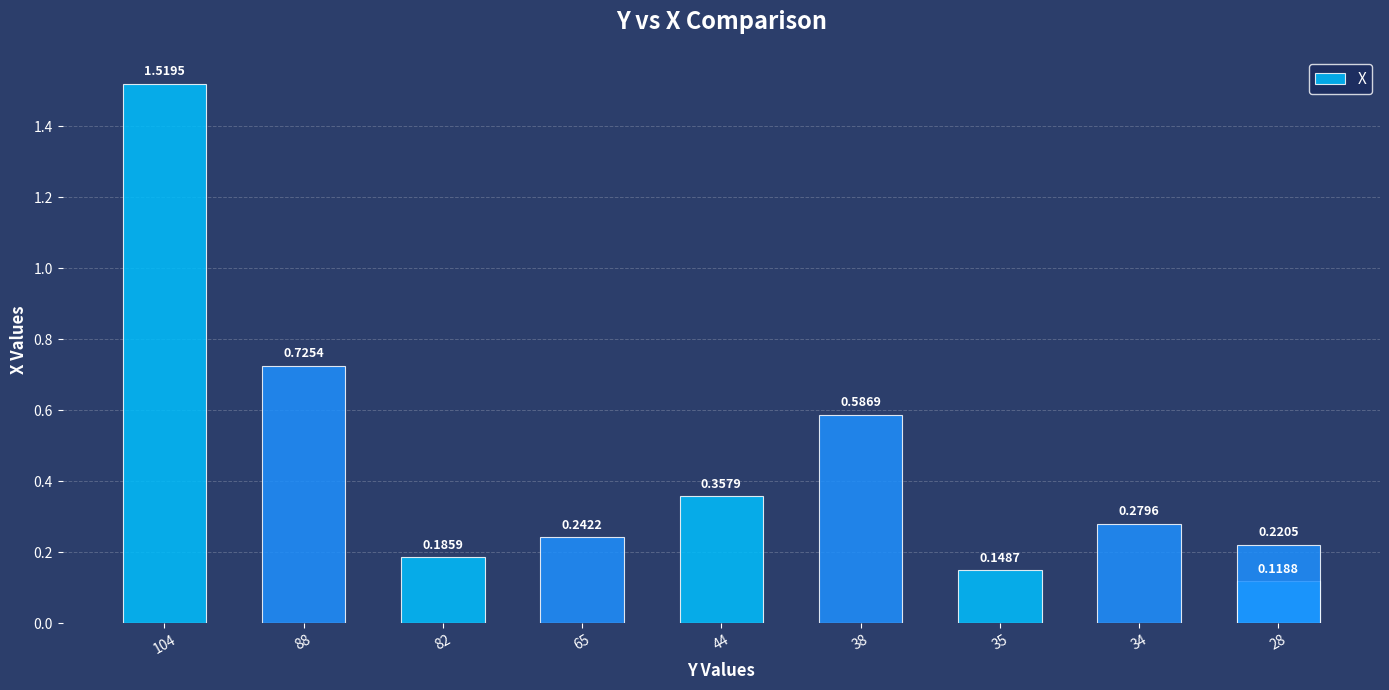

What is the value of the 1st bar from the left?

1.5